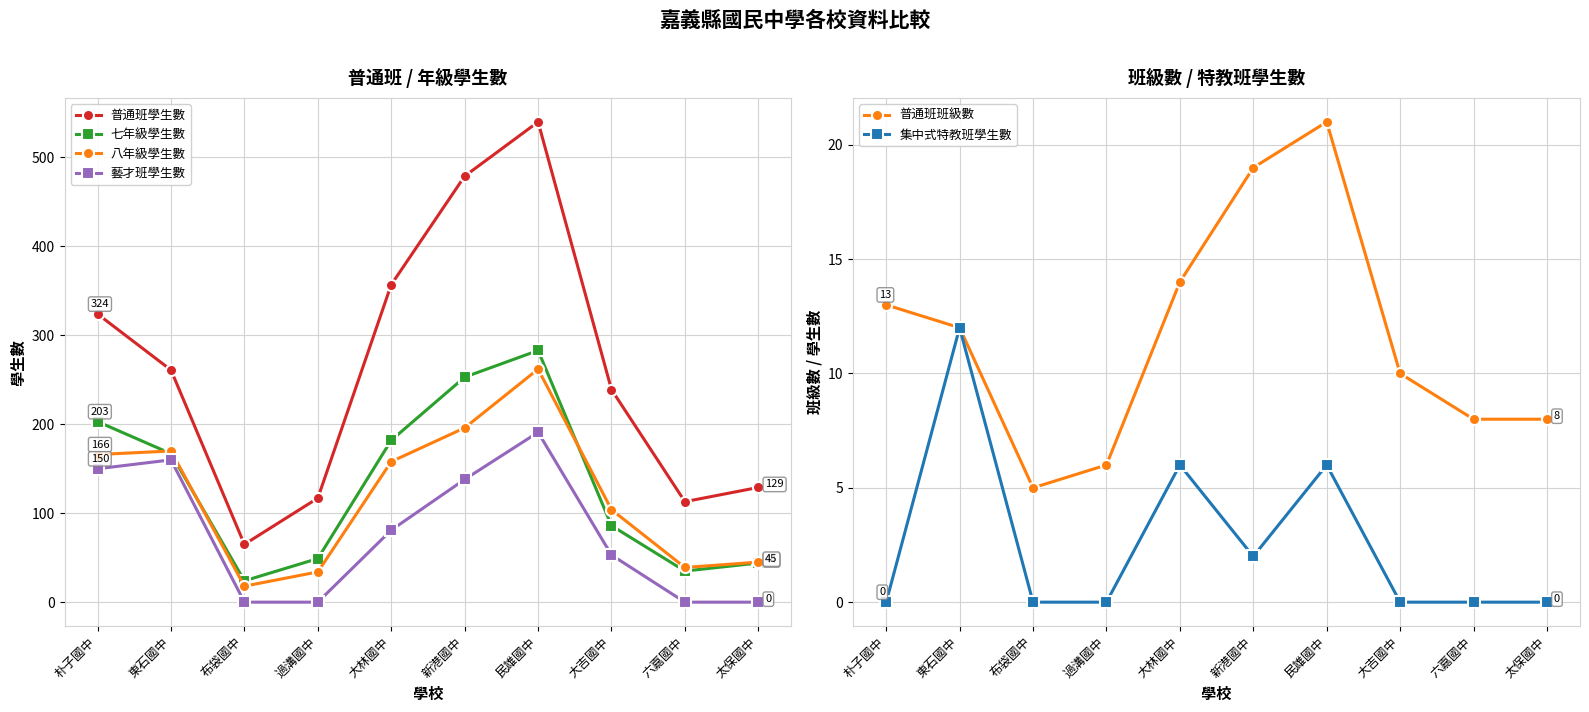

At which category is the sum across all series the highest?

民雄國中